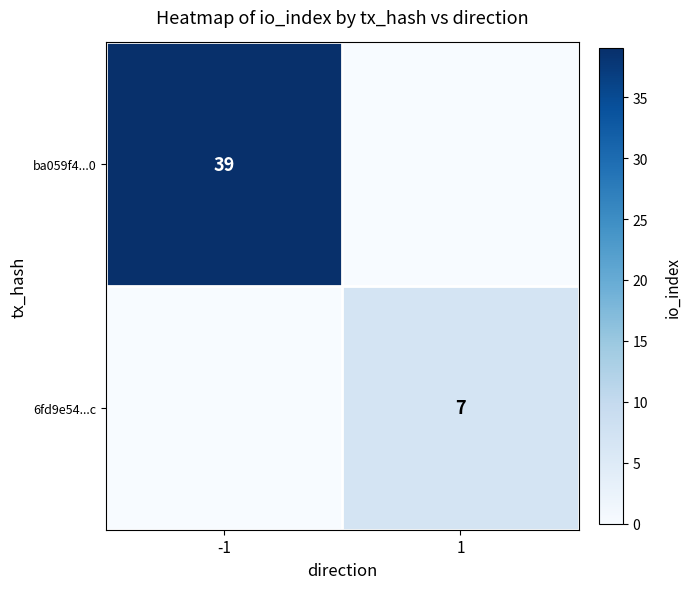

At which category does the chart reach its peak across all series?

-1